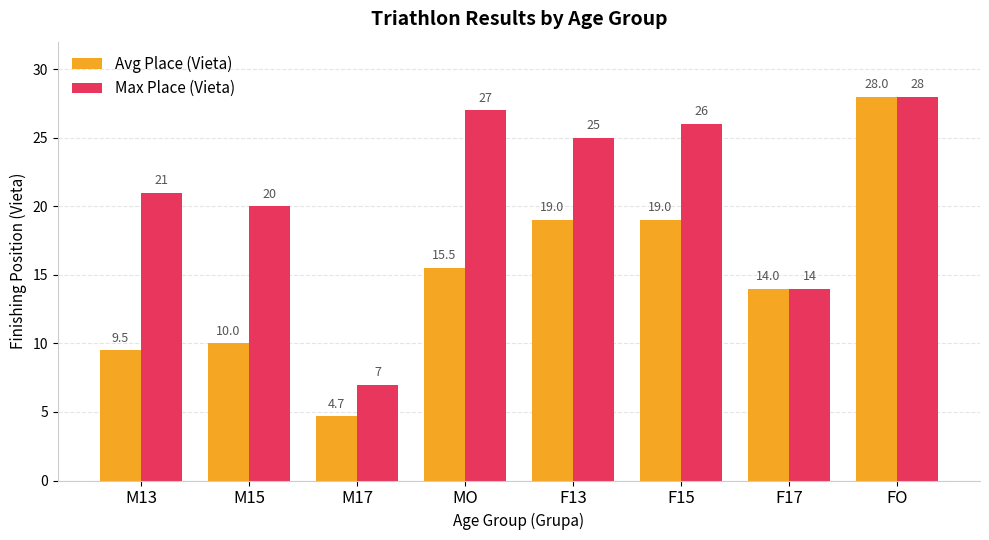

At which category is the sum across all series the highest?

FO